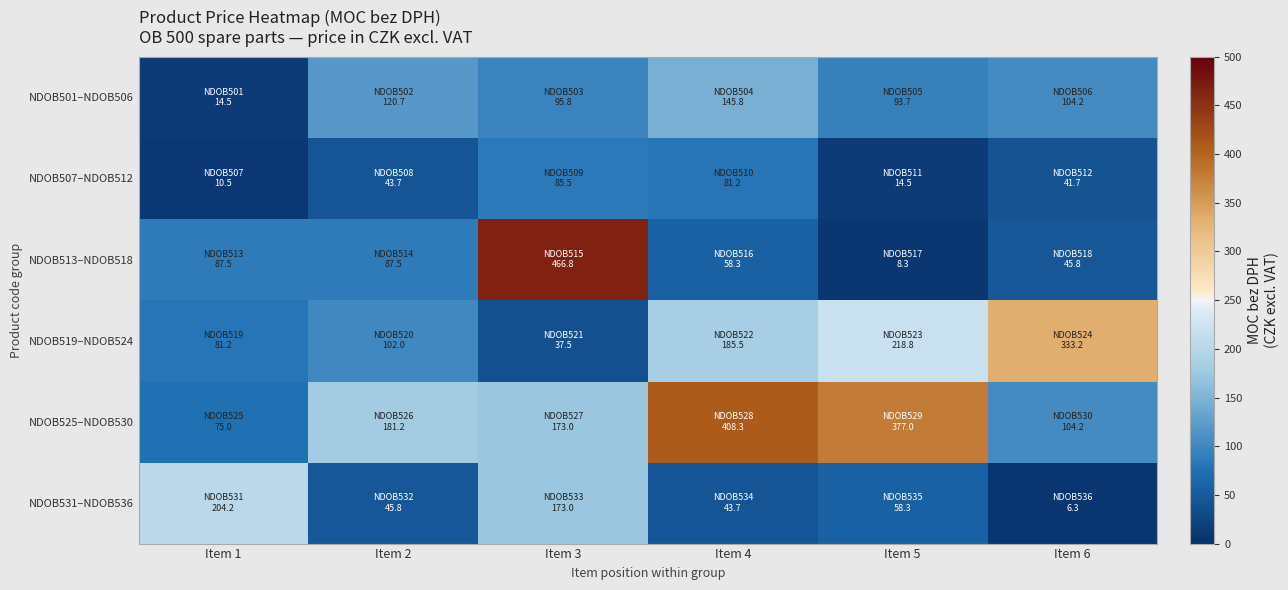

At how many categories does at least one series exceed 91?

6